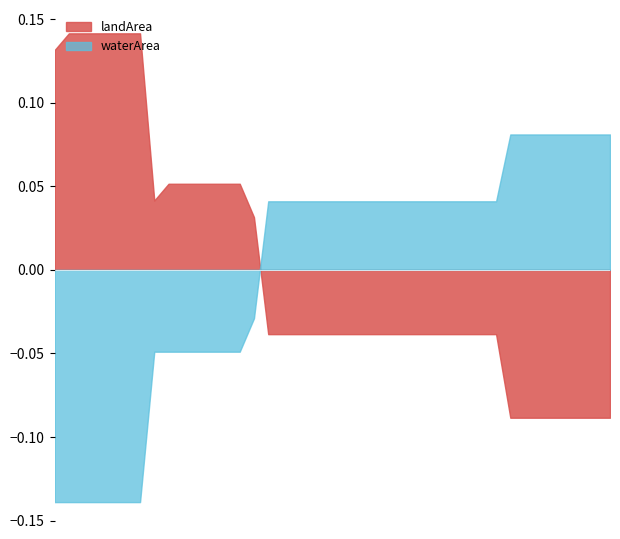

List the series in order of their peak value, lowest first.

waterArea, landArea